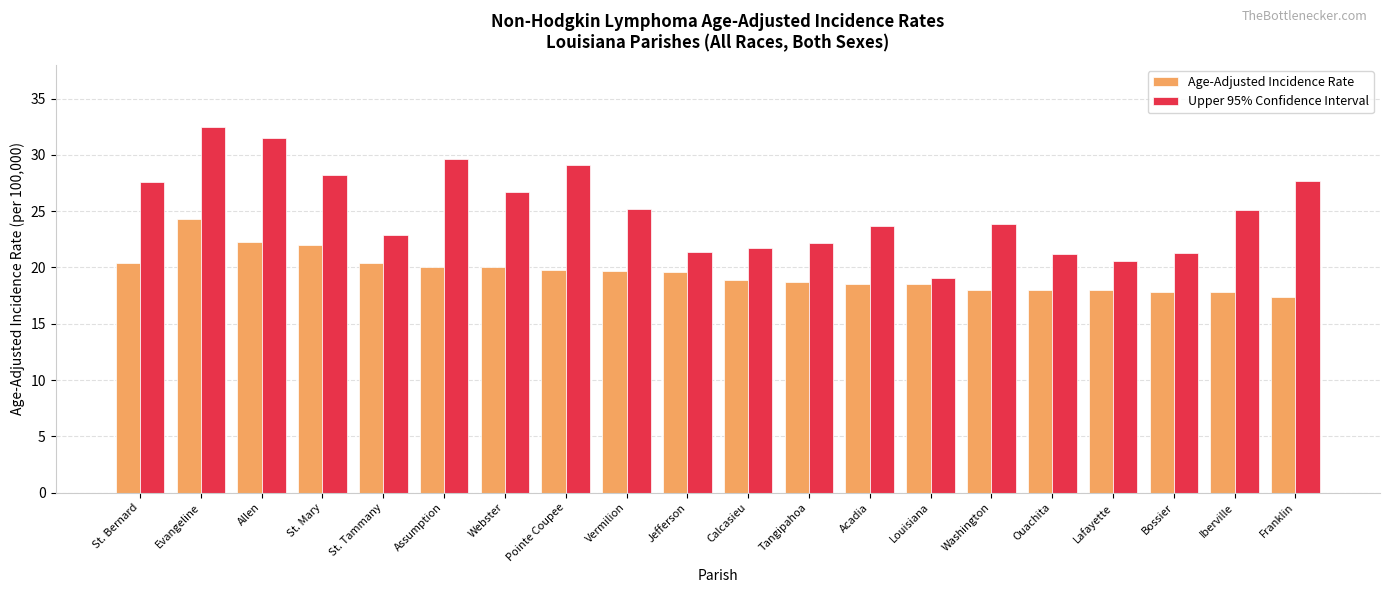

What is the average value of the Upper 95% Confidence Interval series?

25.1